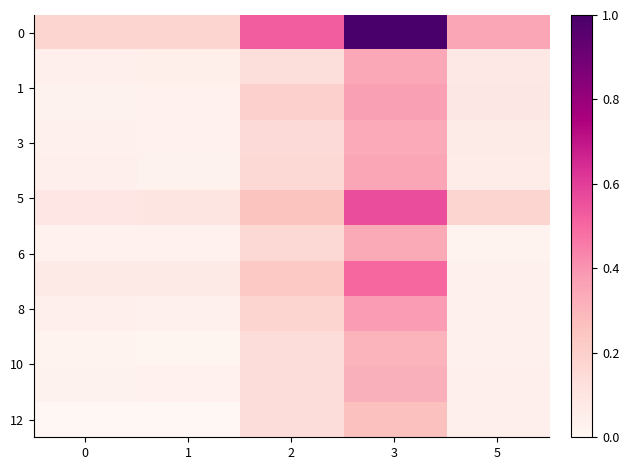

At which category does the chart reach its minimum across all series?

1